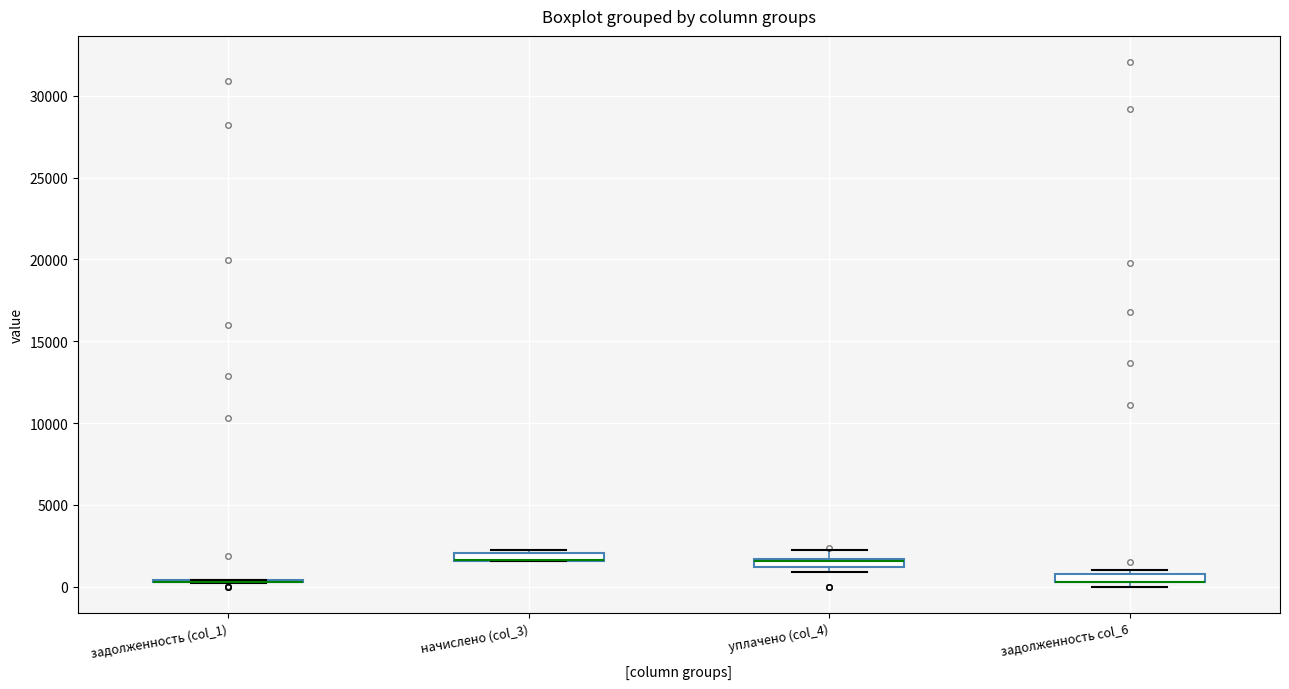

Where is the upper edge of the box for задолженность col_6 on the y-axis? The values are not printed on the chart, so give them approximately, as read against the axis.

1000